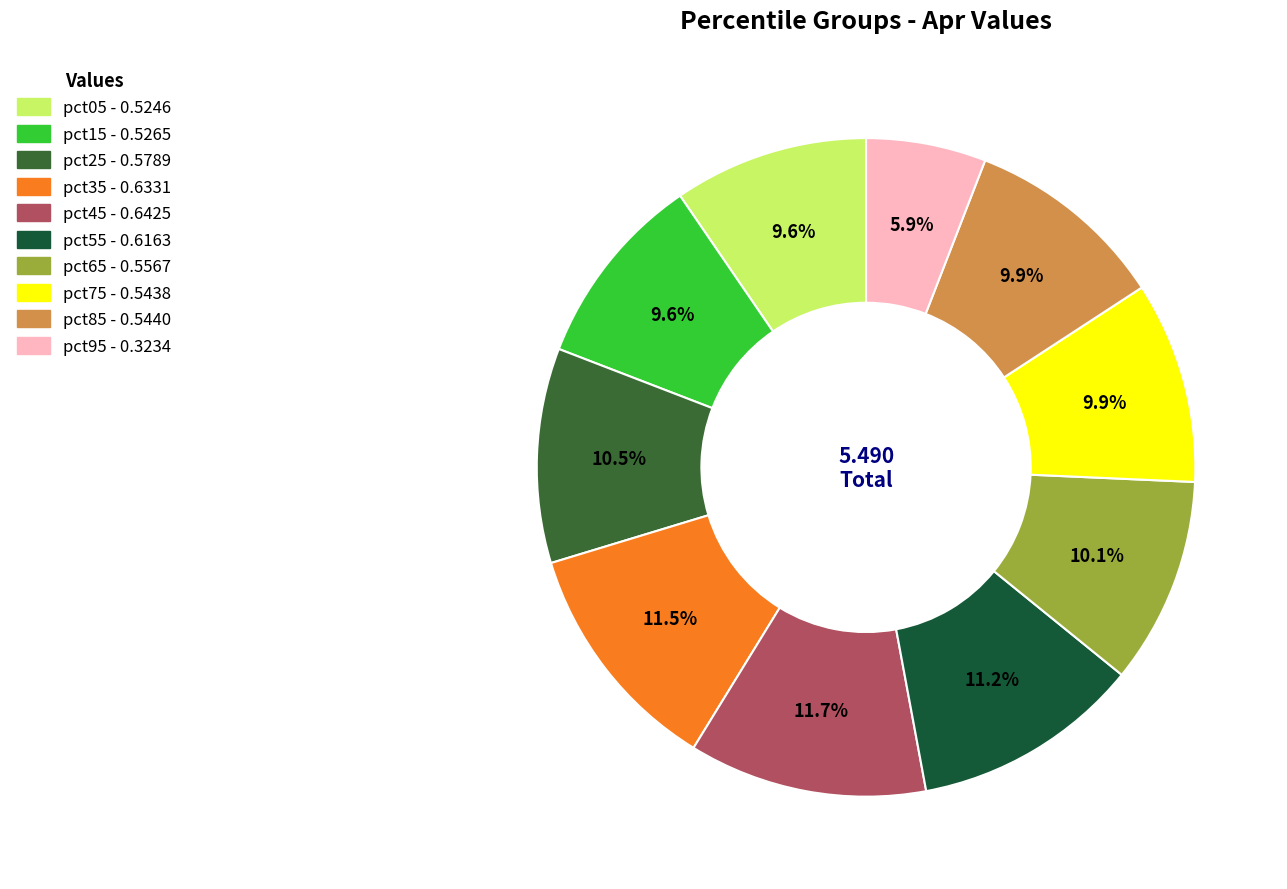

To the nearest percent, what portion does pct45 represent?

12%